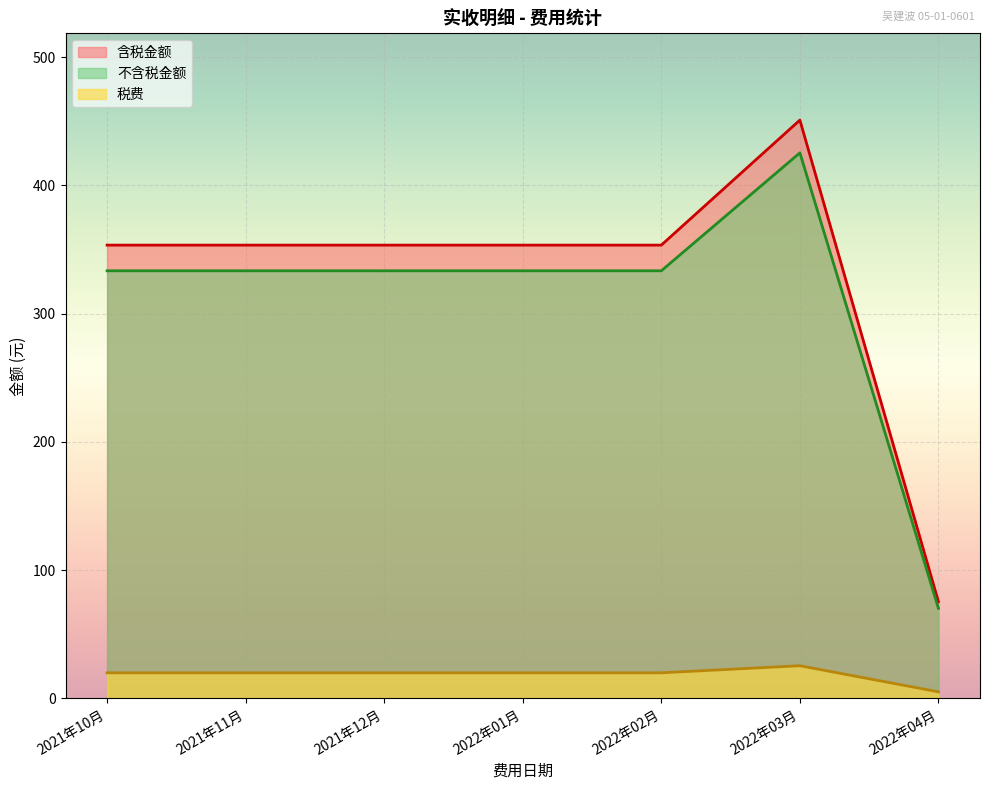

How many lines are shown in the chart?

3